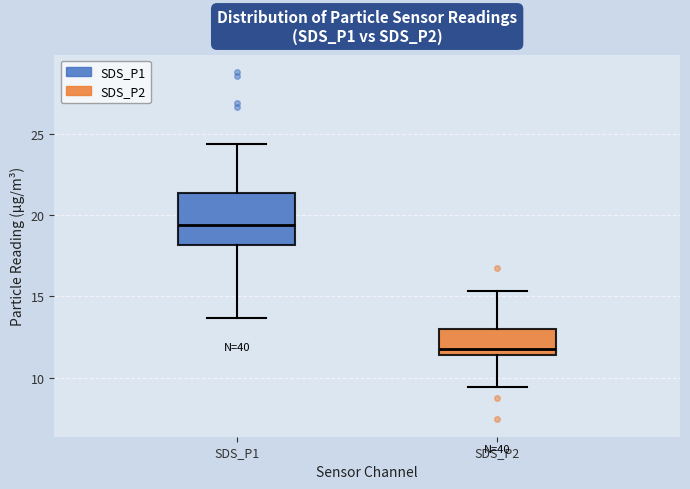

Reading left to right, transcribe this box plot: for each box, give where its median line is, the range the box spans, and where its two whiskers end, as read against the y-axis. The values are not printed on the chart, so give them approximately, as read against the axis.

SDS_P1: median 19.5, box 18.0 to 21.5, whiskers 13.5 to 24.5
SDS_P2: median 11.5 (just above the box's lower edge), box 11.5 to 13.0, whiskers 9.5 to 15.5